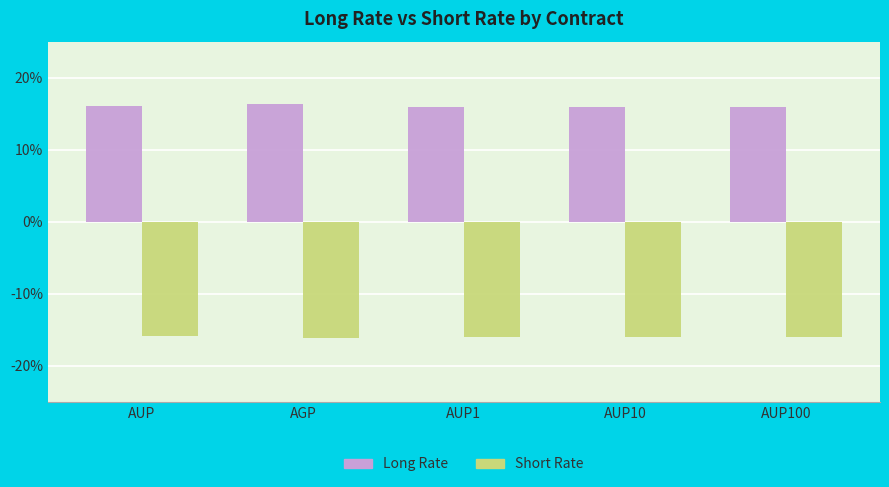

What are all the series names shown in the legend?

Long Rate, Short Rate